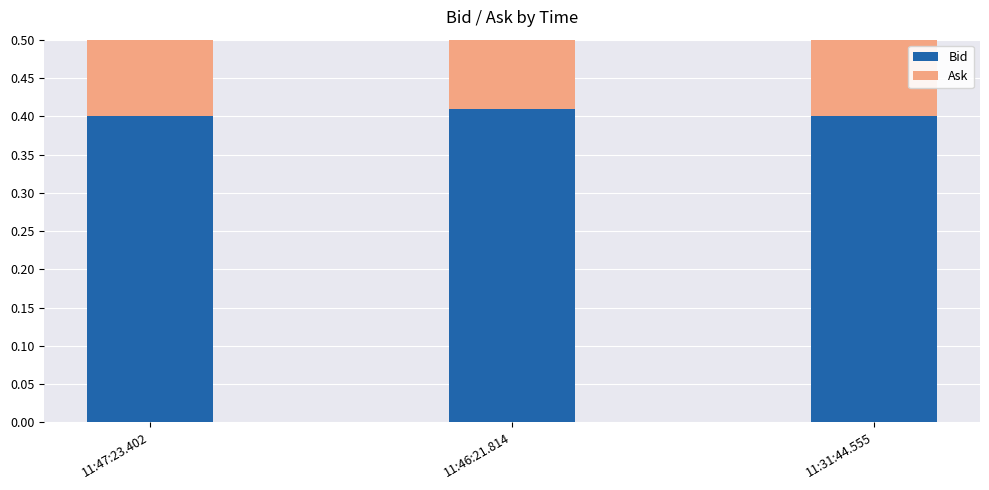

How many data points does each series have?

3